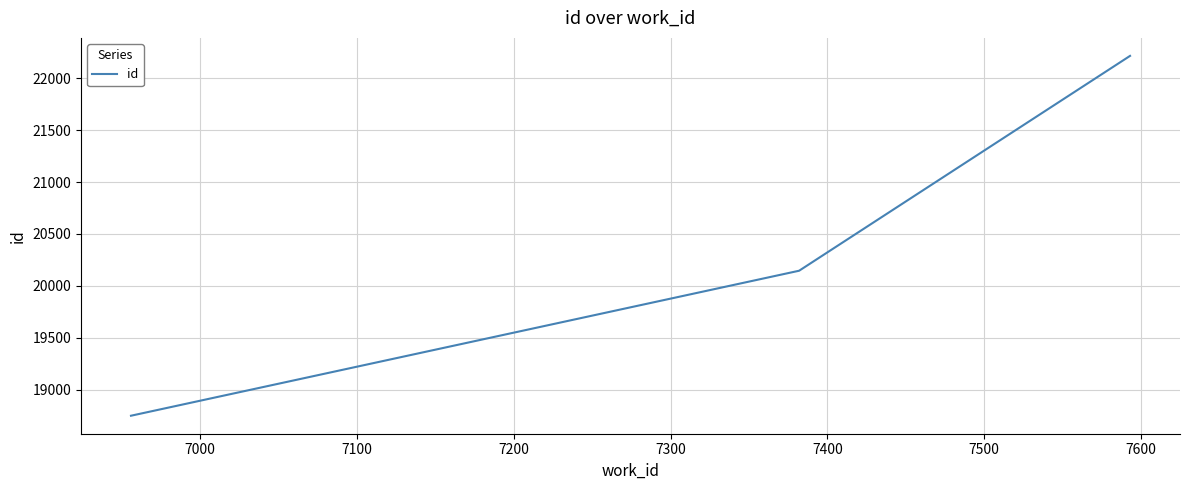

Reading right to left, transcribe all the data shown in this chart.

22216	20146	18749